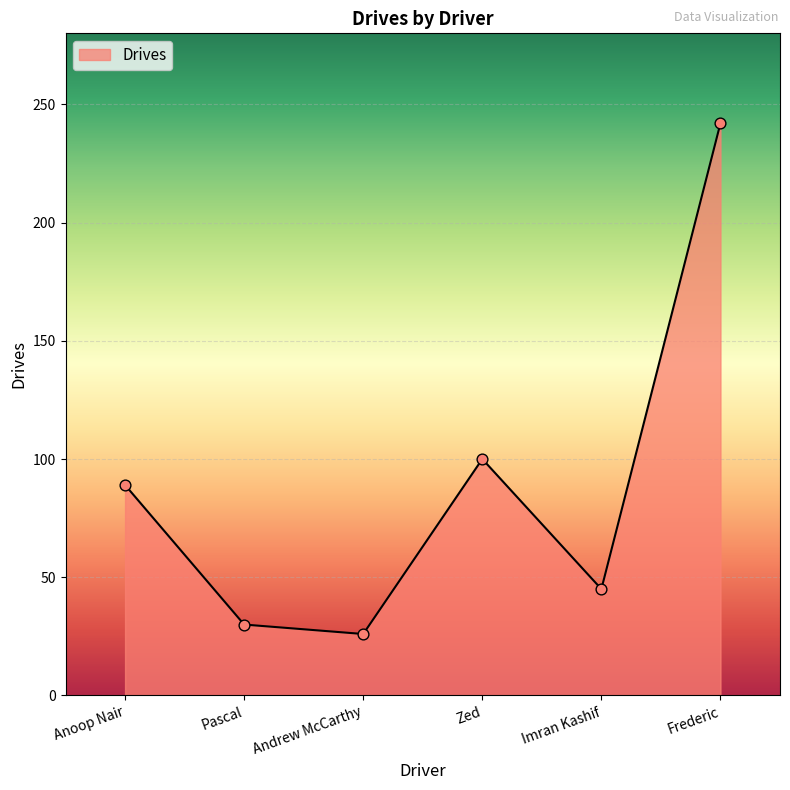

What is the change in value from Pascal to Zed?

+70